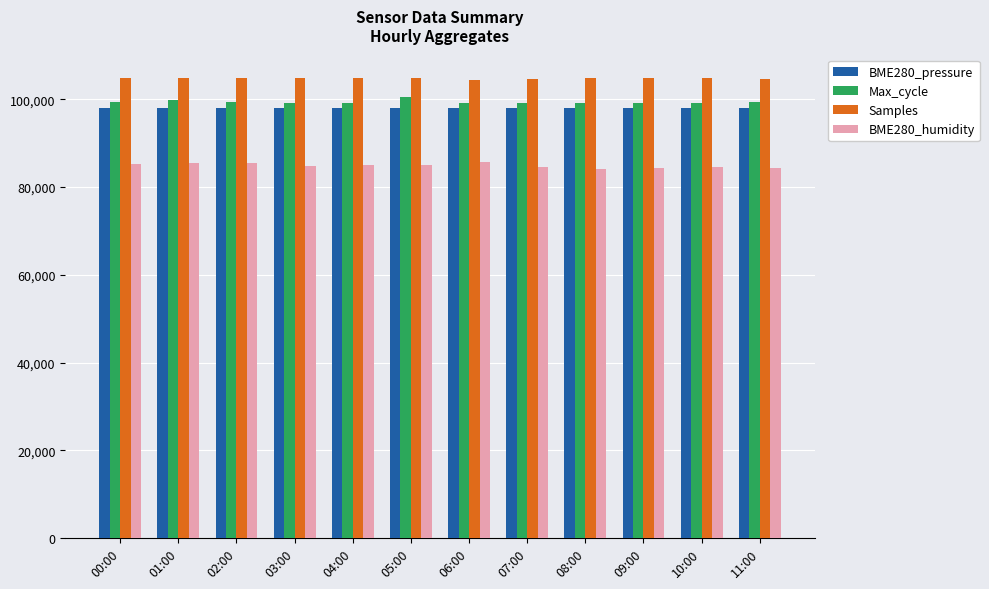

What is the difference between the maximum and second lowest values in the Samples series?

356.0